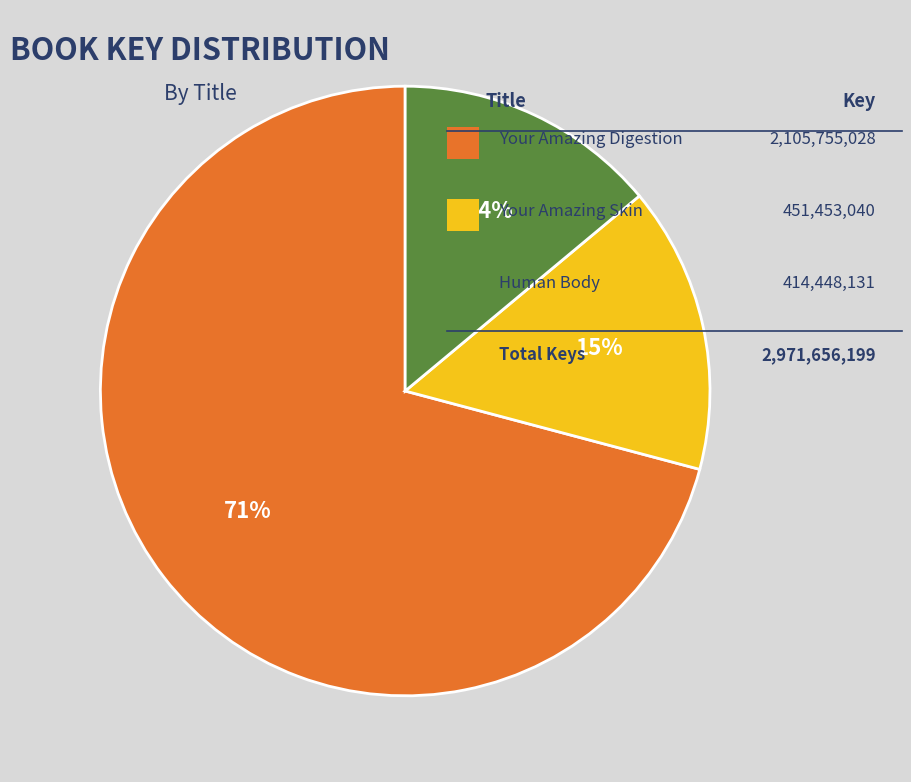

How many segments does this pie chart have?

3